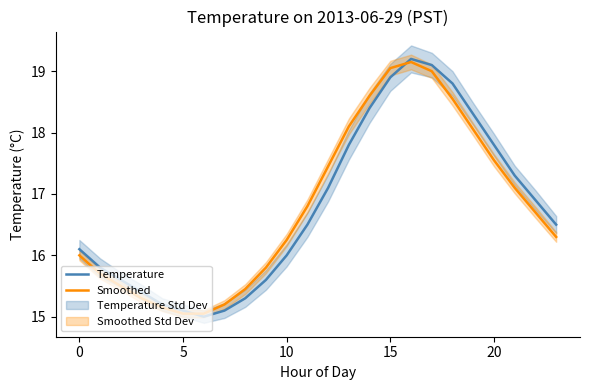

Which category has the highest value in the Temperature series?

16